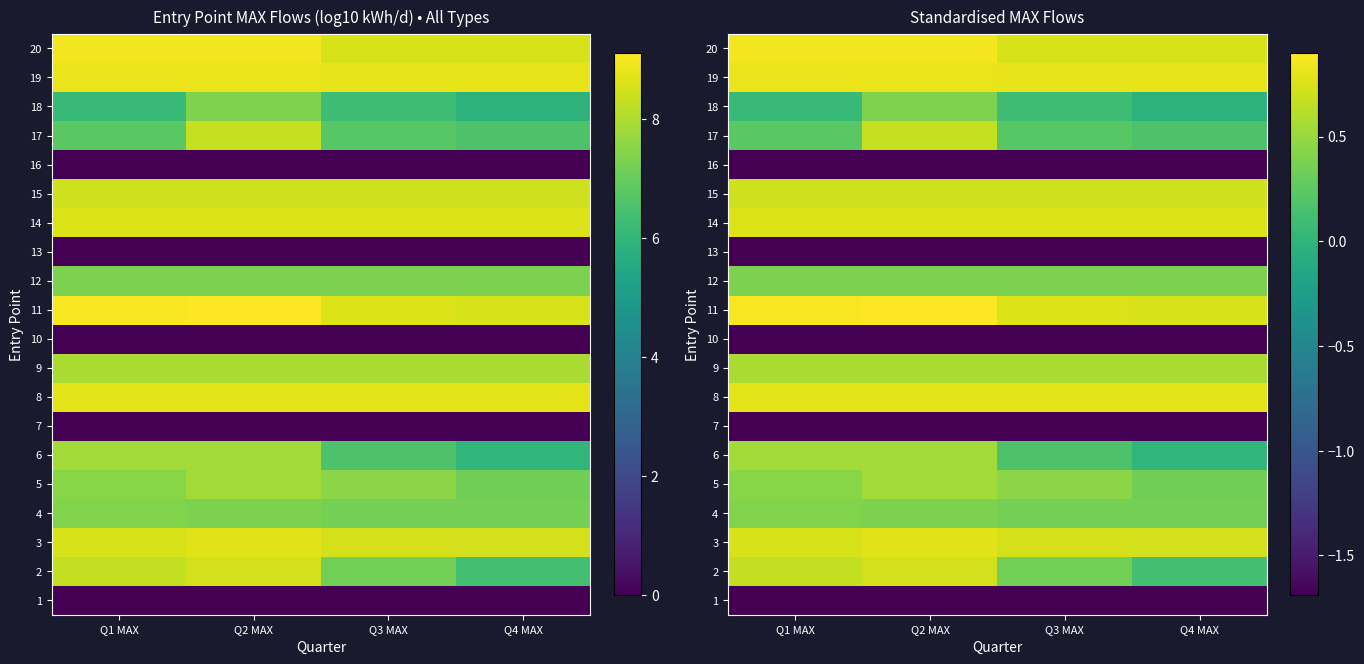

At how many categories does at least one series exceed -1?

4